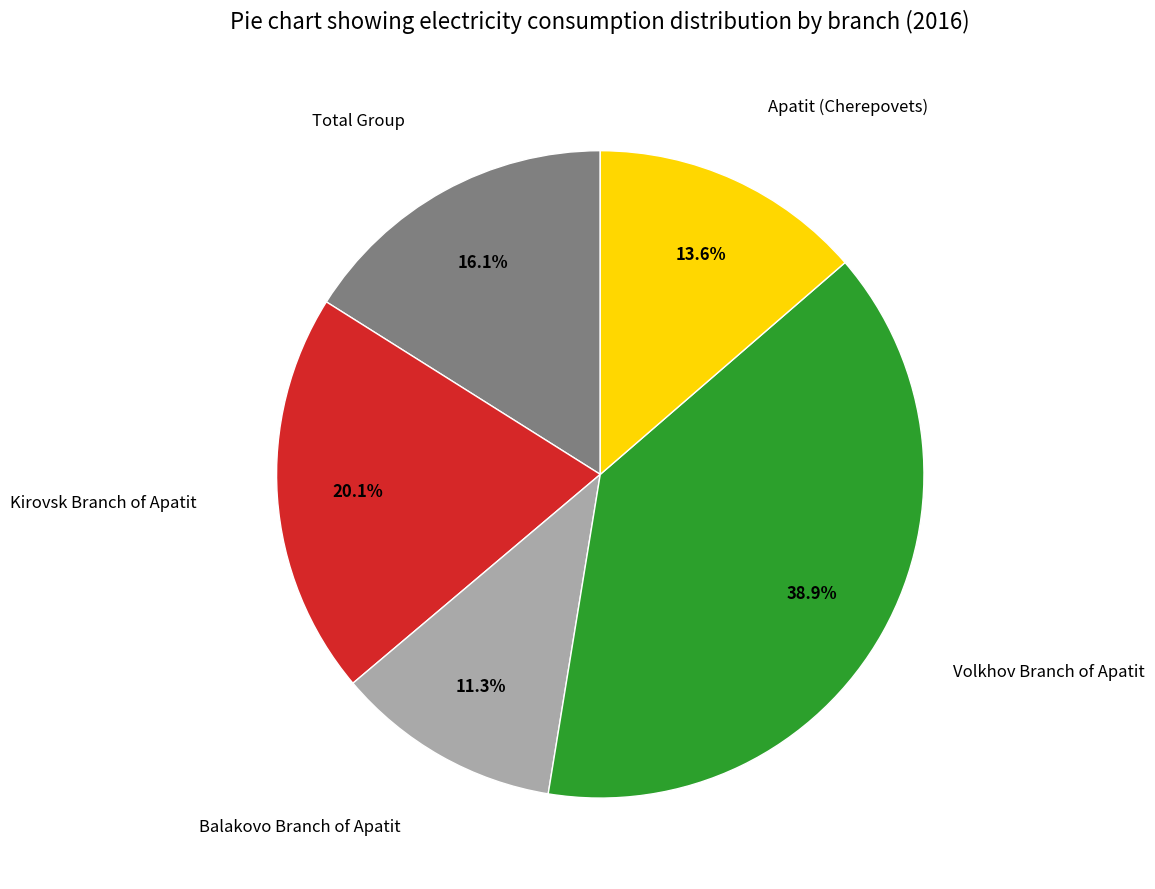

What percentage is the Balakovo Branch of Apatit slice, to the nearest percent?

11%